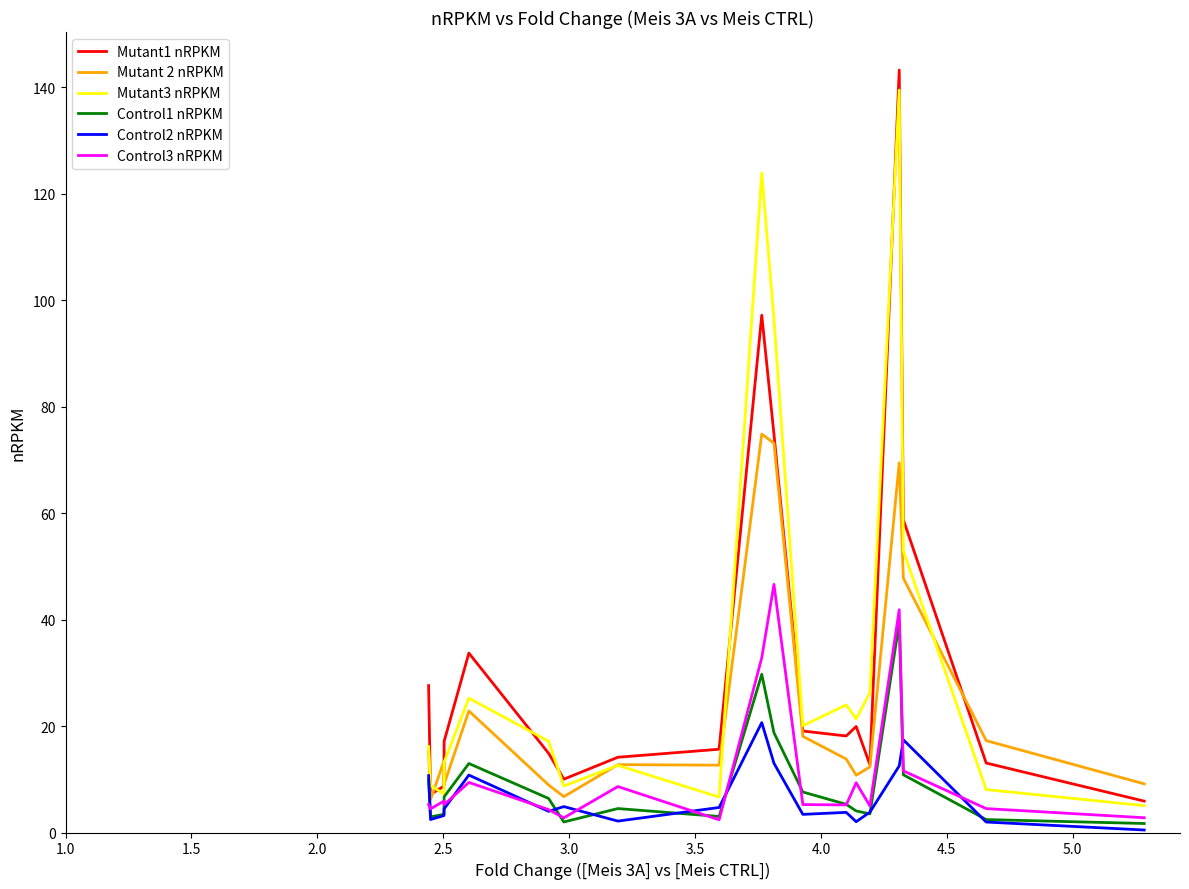

True or false: Mutant1 nRPKM and Control1 nRPKM intersect in this chart.

False